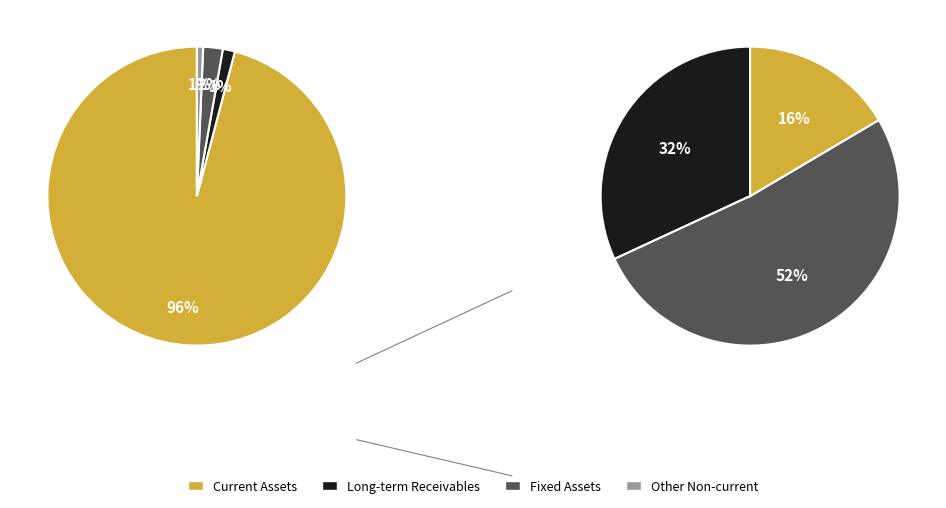

What percentage do Other Non-current and Current Assets together represent?

96.6%